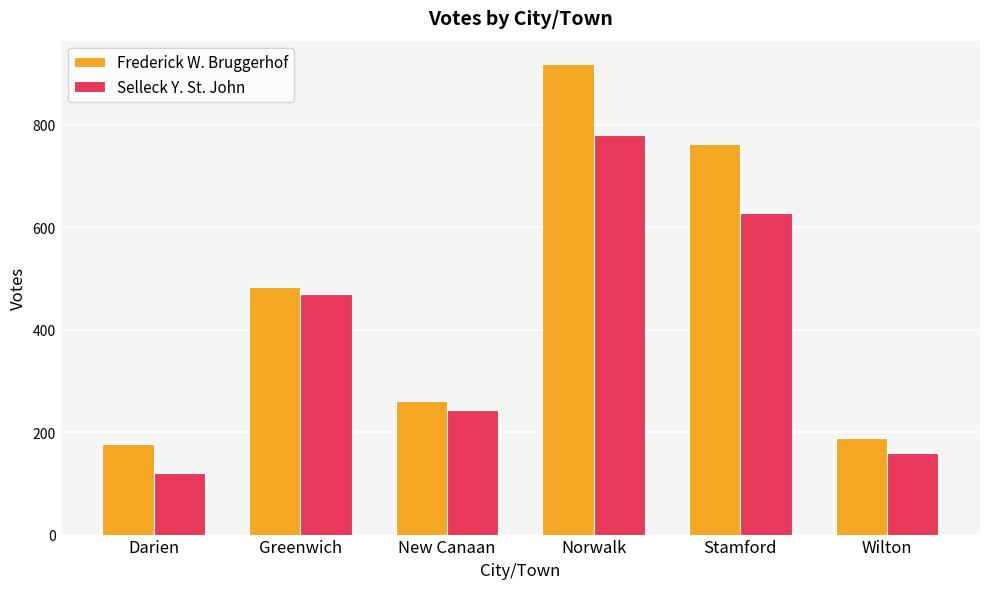

Rank the series at New Canaan from highest to lowest value.

Frederick W. Bruggerhof, Selleck Y. St. John